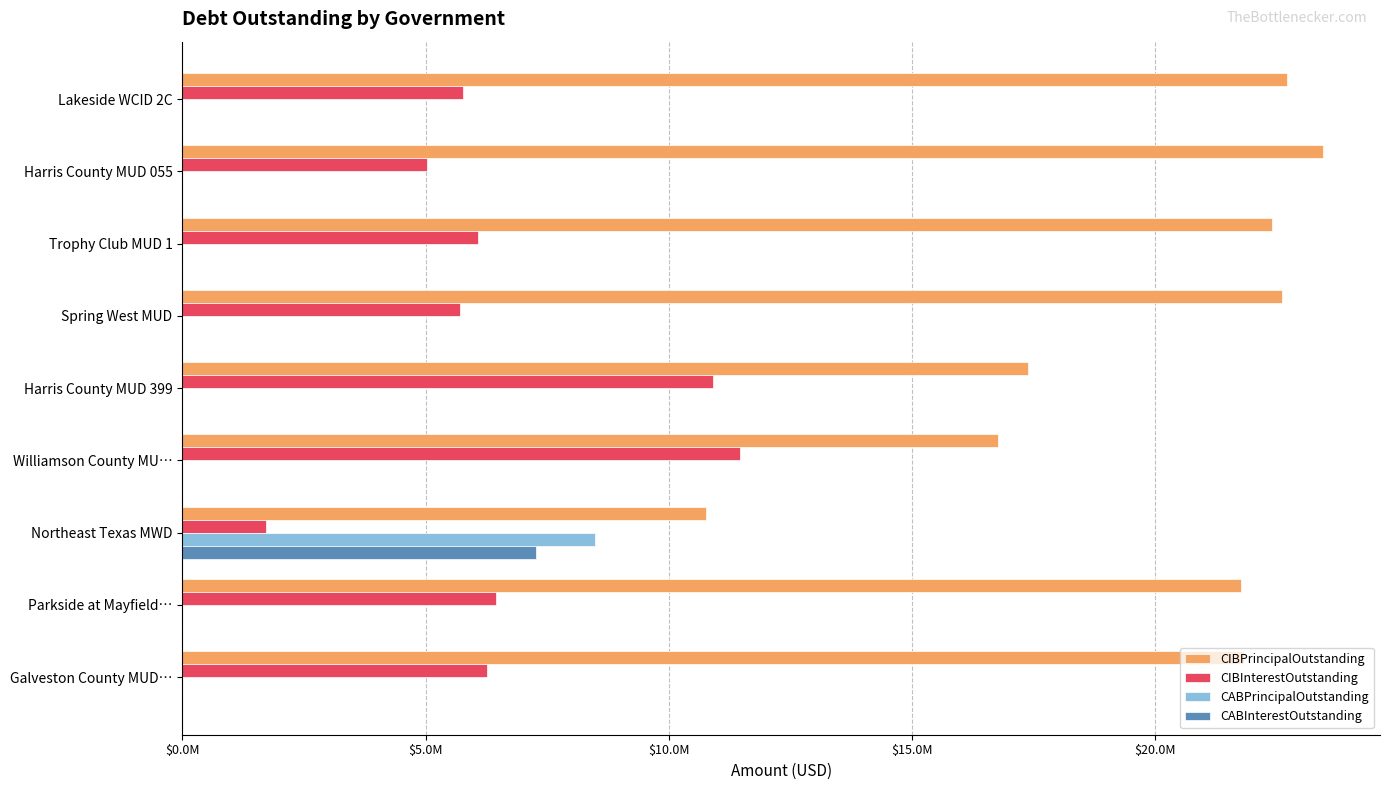

What are all the series names shown in the legend?

CIBPrincipalOutstanding, CIBInterestOutstanding, CABPrincipalOutstanding, CABInterestOutstanding